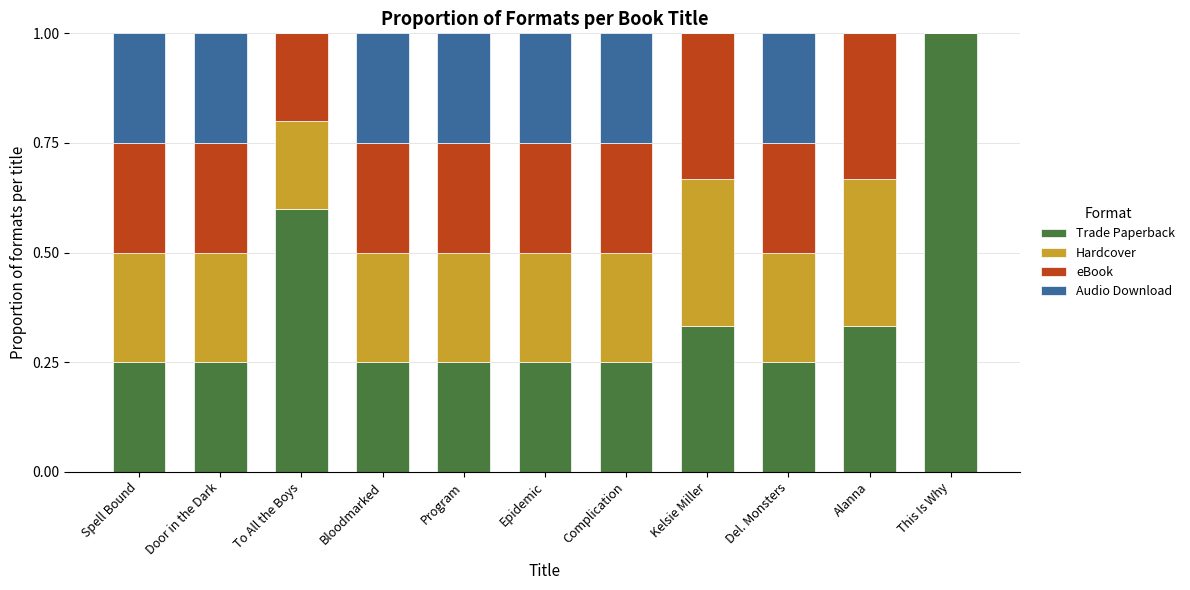

What is the total value across all series at Alanna?

1.0